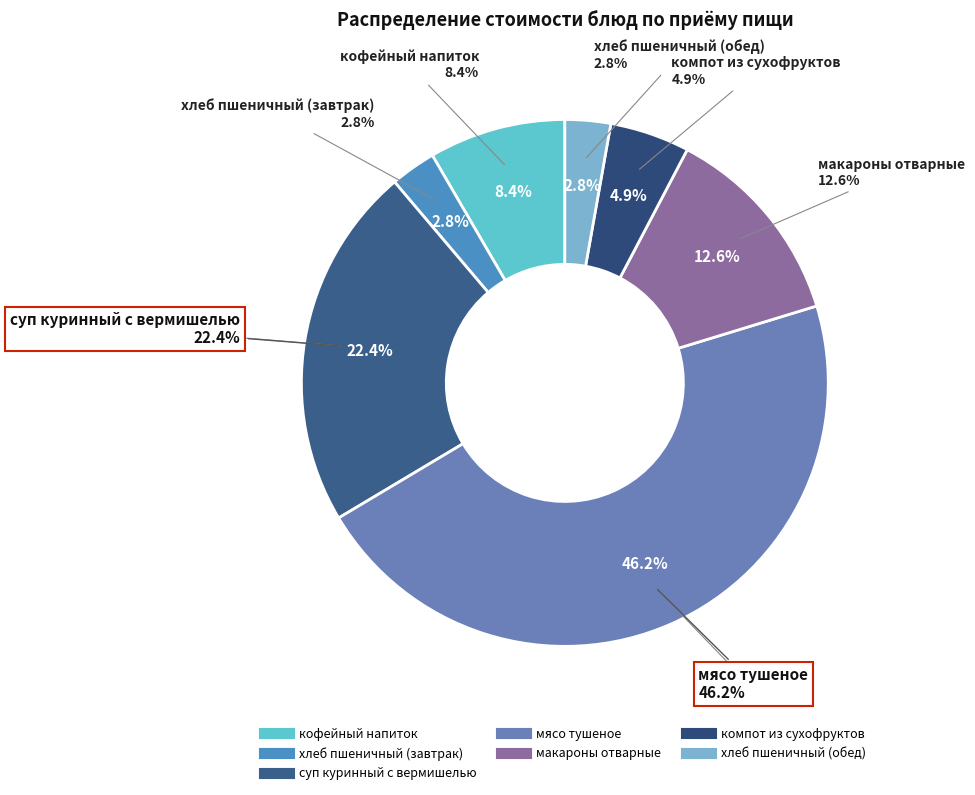

Does хлеб пшеничный (обед) account for over 50% of the chart?

No